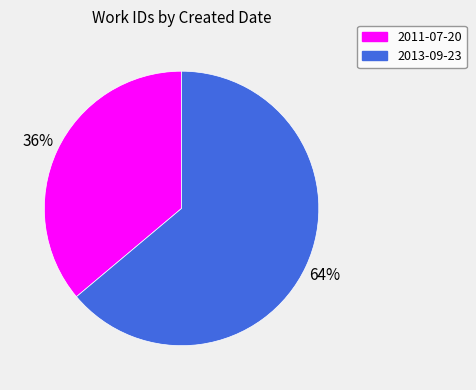

Rank the categories by value from highest to lowest.

2013-09-23, 2011-07-20